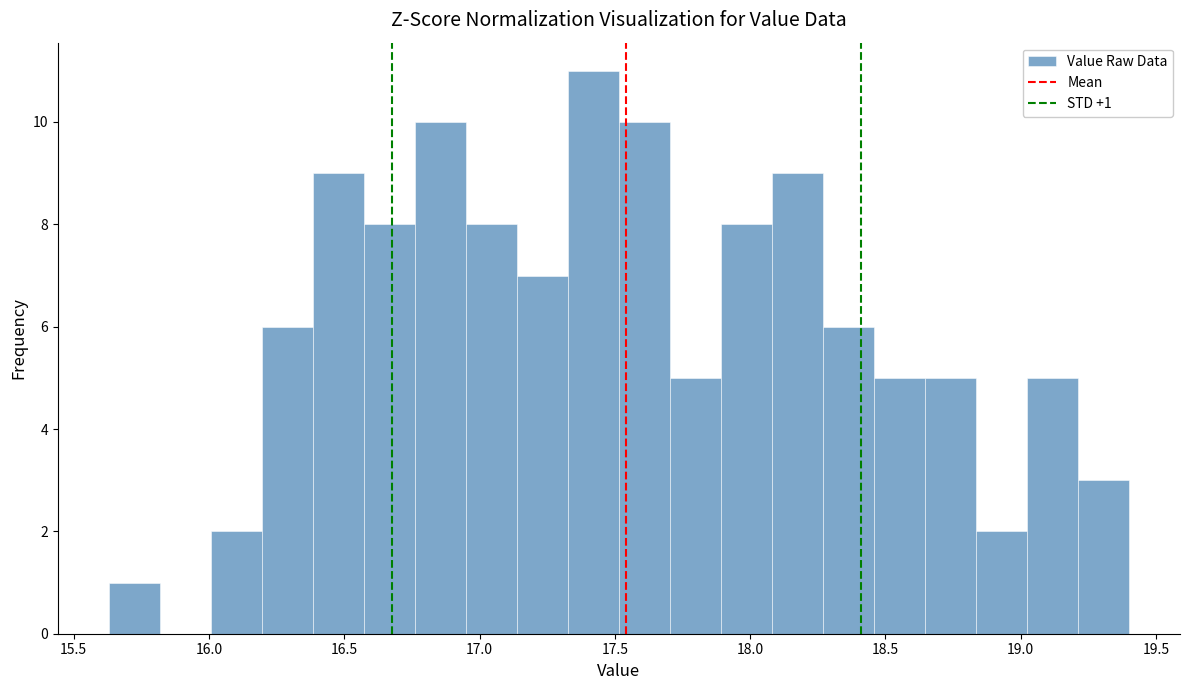

Around what value on the x-axis is the tallest bar? Give the approximate position of its centre, as read against the axis.

17.40